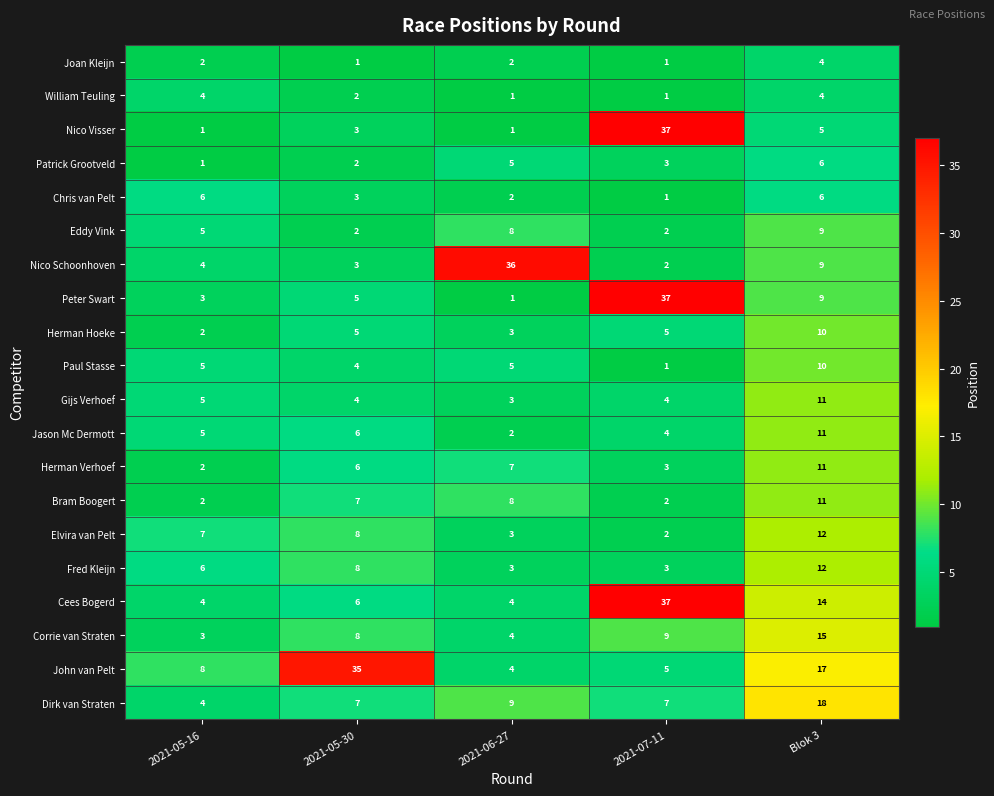

Which series changed the most between 2021-05-16 and 2021-05-30?

John van Pelt